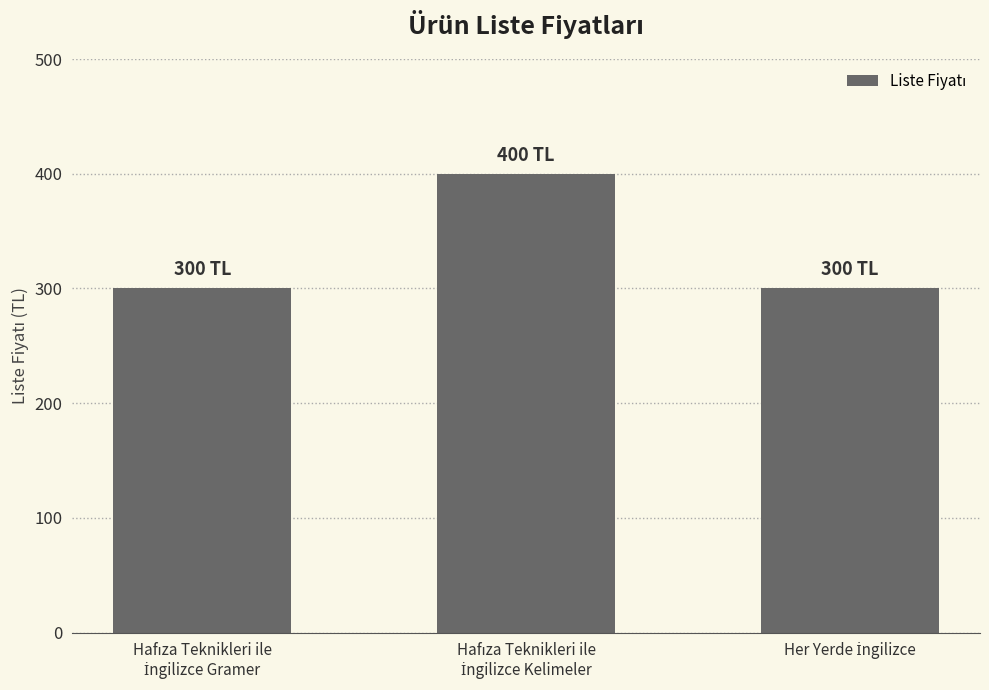

What is the value of the 3rd bar from the left?

300